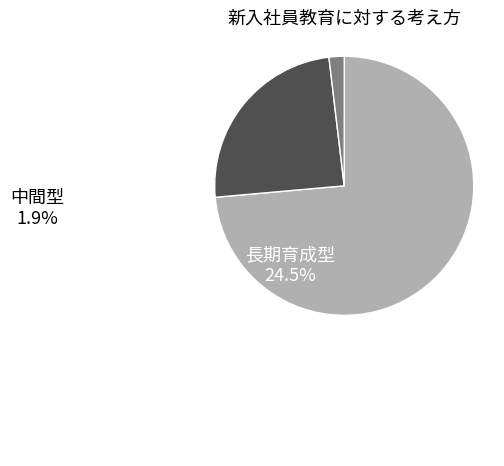

The 短期育成型 slice represents 86% of the pie. True or false?

False